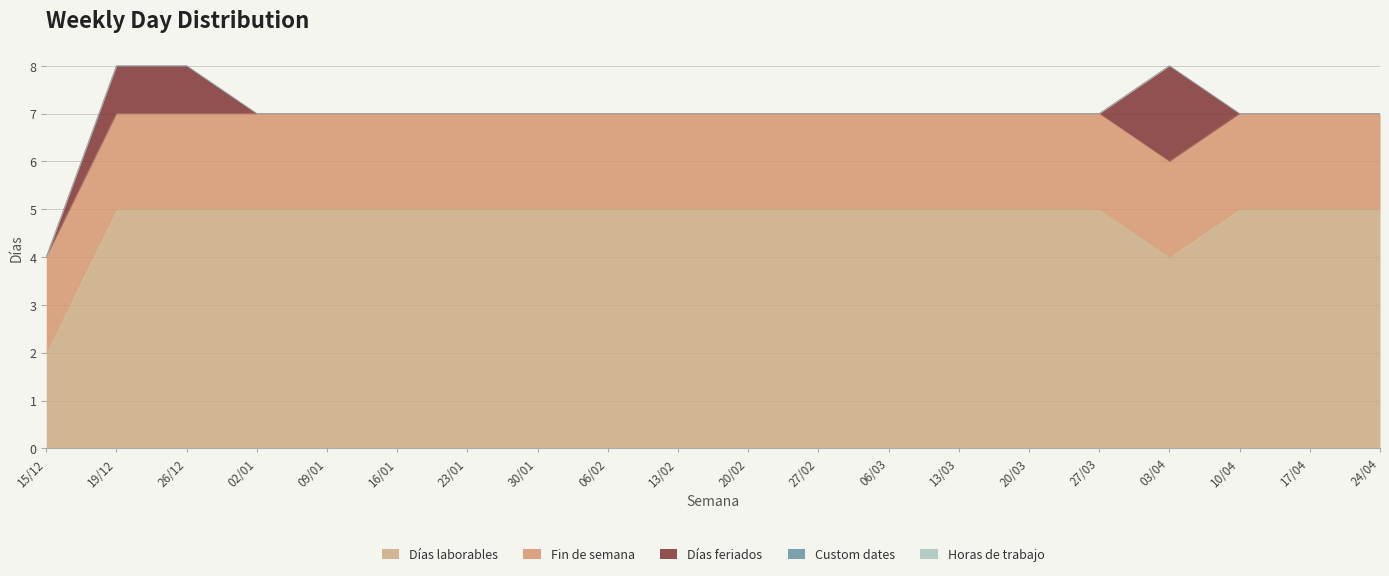

Is it true that Fin de semana equals 2 at 06/02?

True